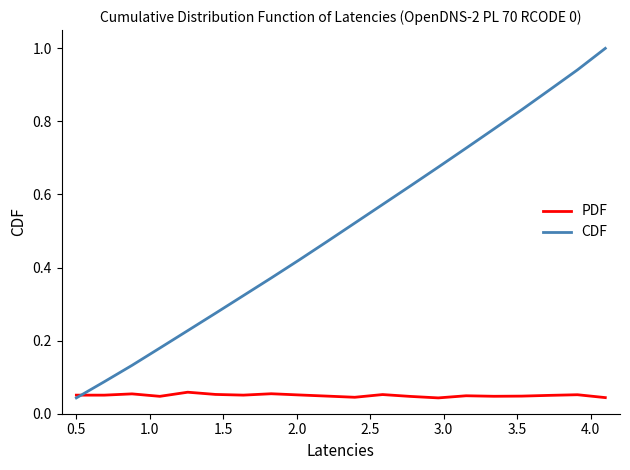

What are all the series names shown in the legend?

PDF, CDF